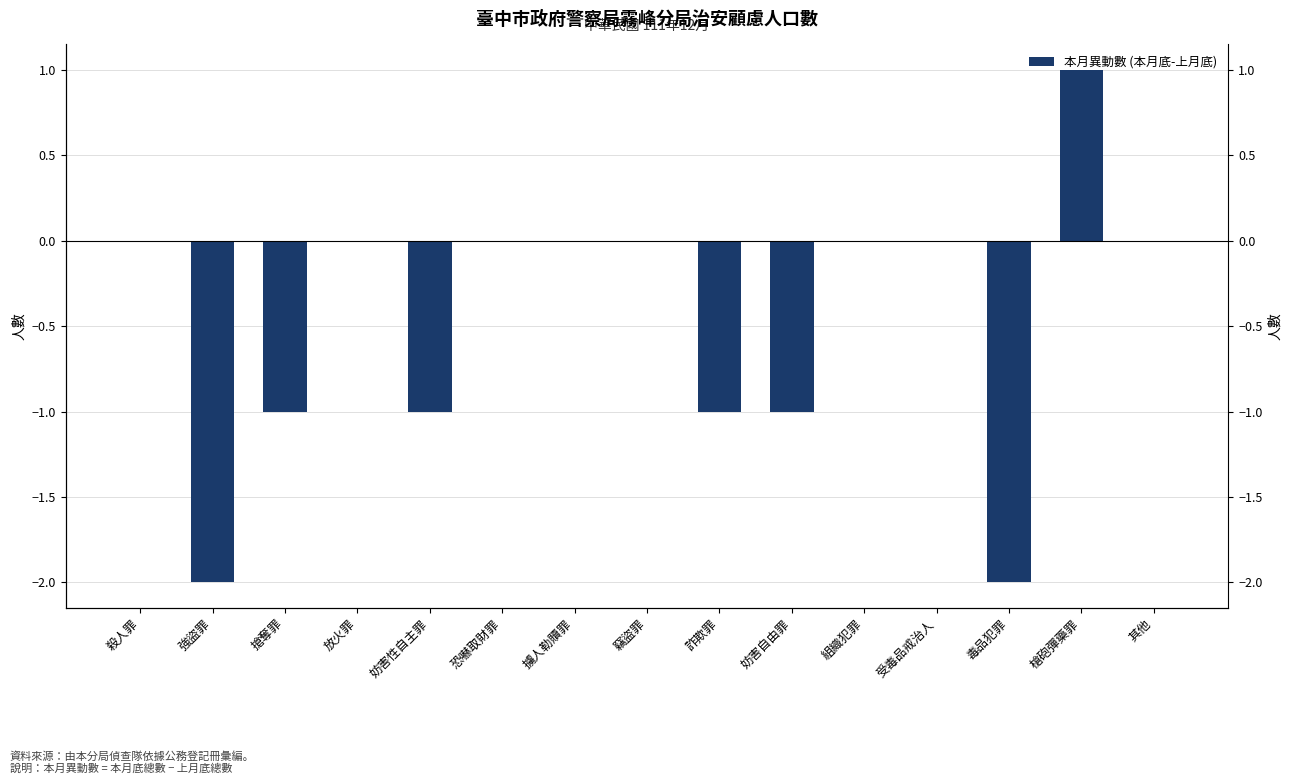

Does the chart contain any negative values?

Yes